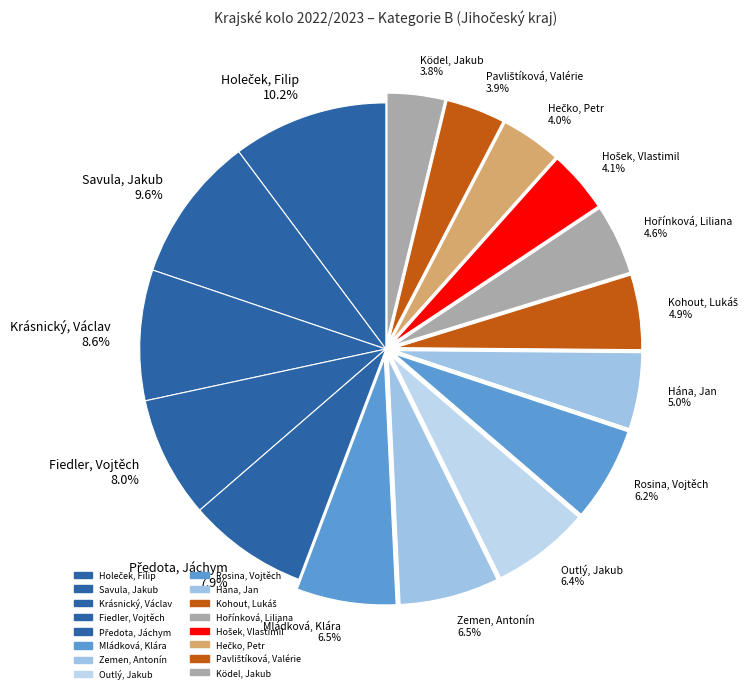

Does Zemen, Antonín account for over 50% of the chart?

No